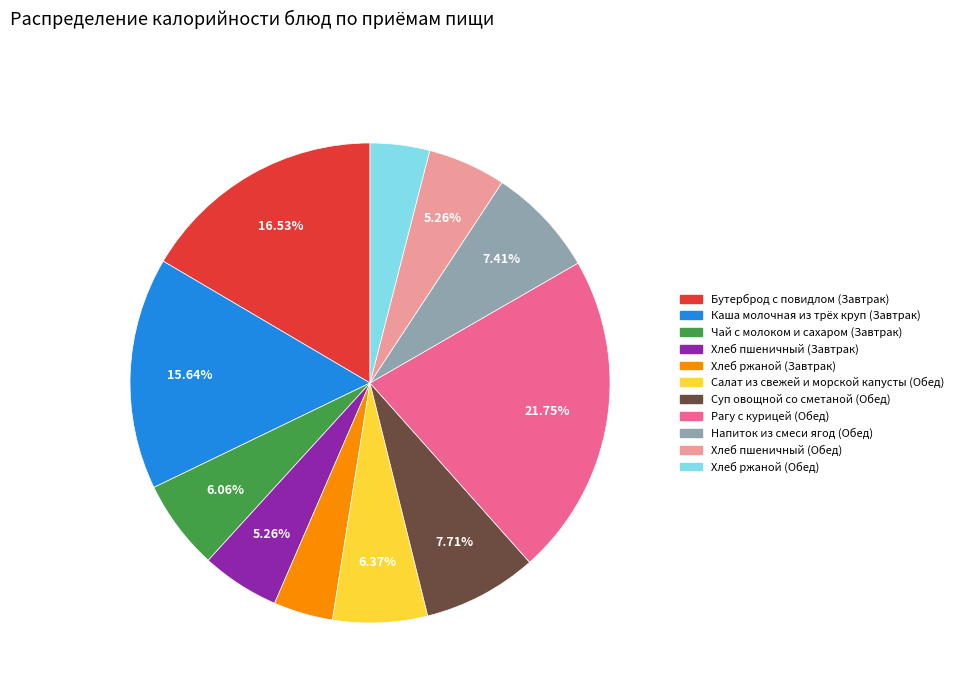

Do Бутерброд с повидлом (Завтрак) and Каша молочная из трёх круп (Завтрак) together represent more than half of the pie?

No